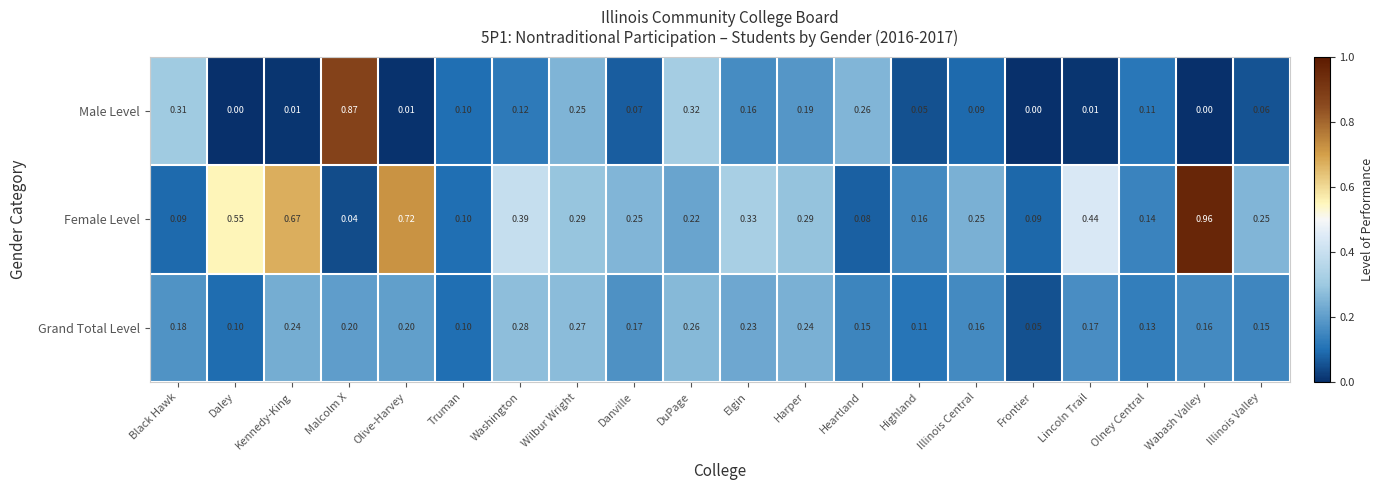

What is the total value across all series at Wilbur Wright?

0.8